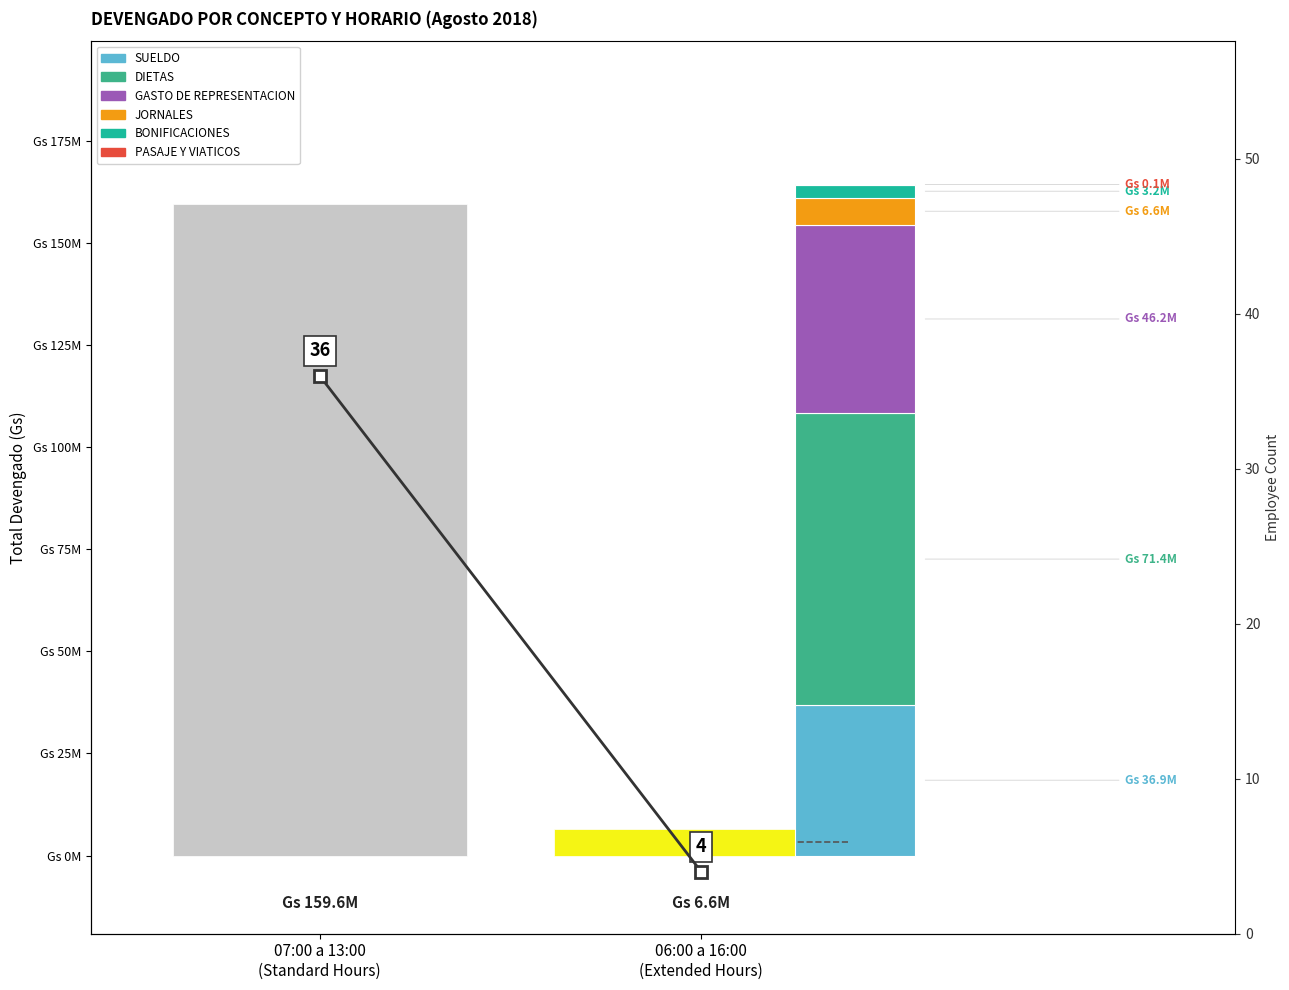

At which category is the sum across all series the highest?

07:00 a 13:00
(Standard Hours)